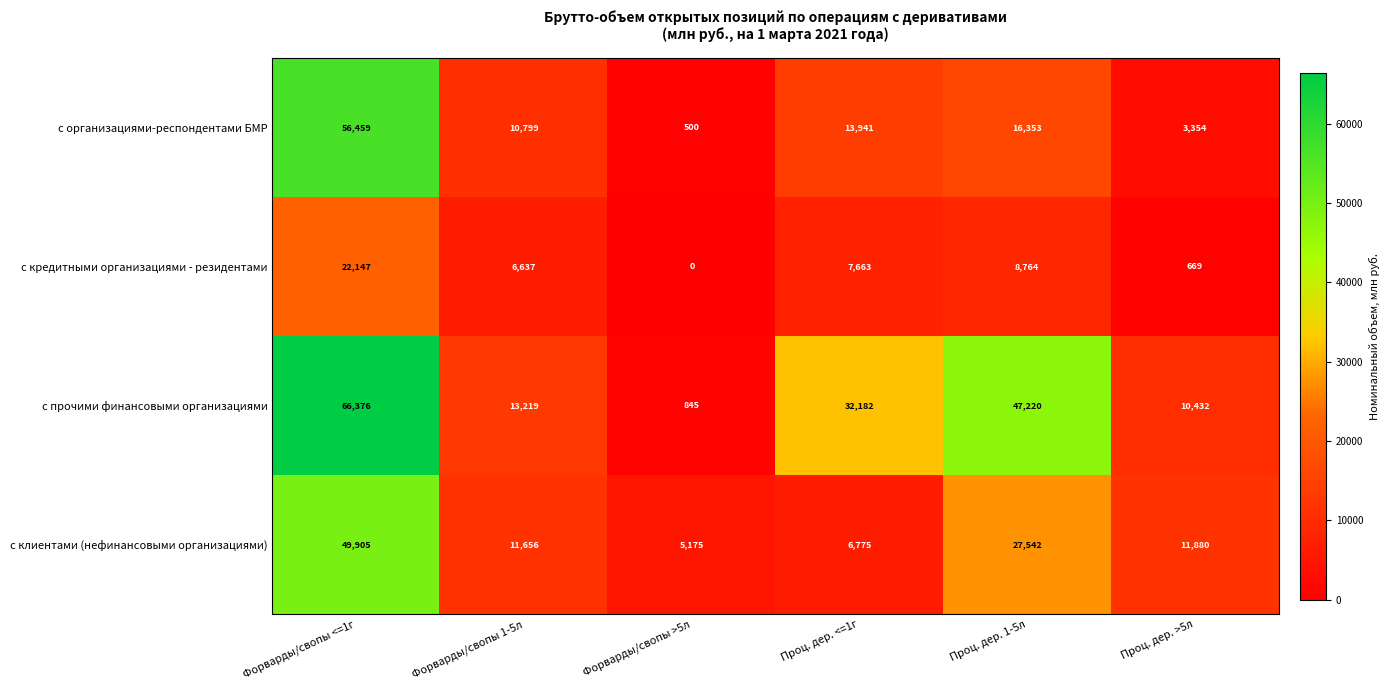

Count the number of categories in the chart.

6